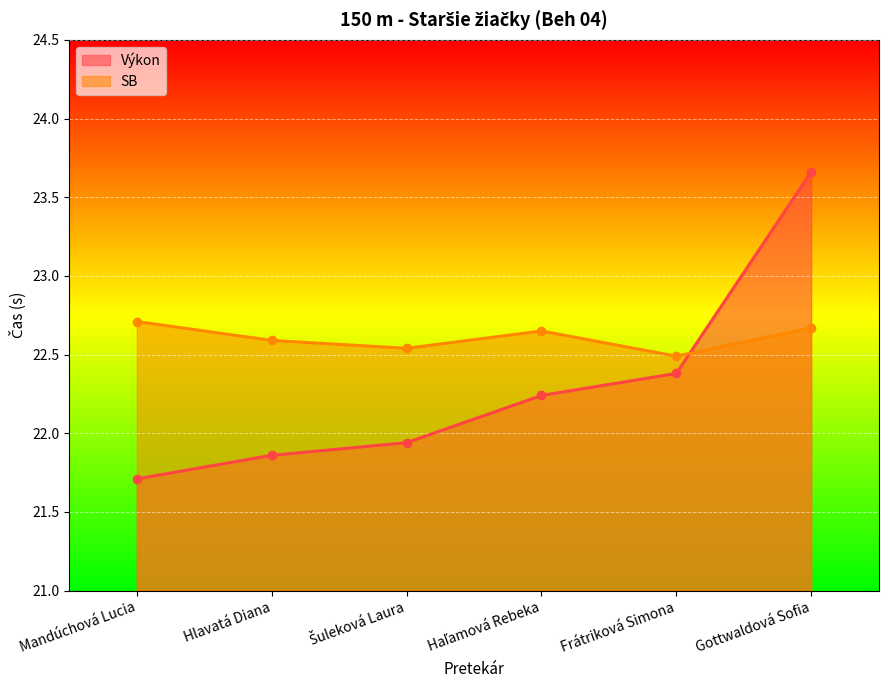

What are all the series names shown in the legend?

Výkon, SB